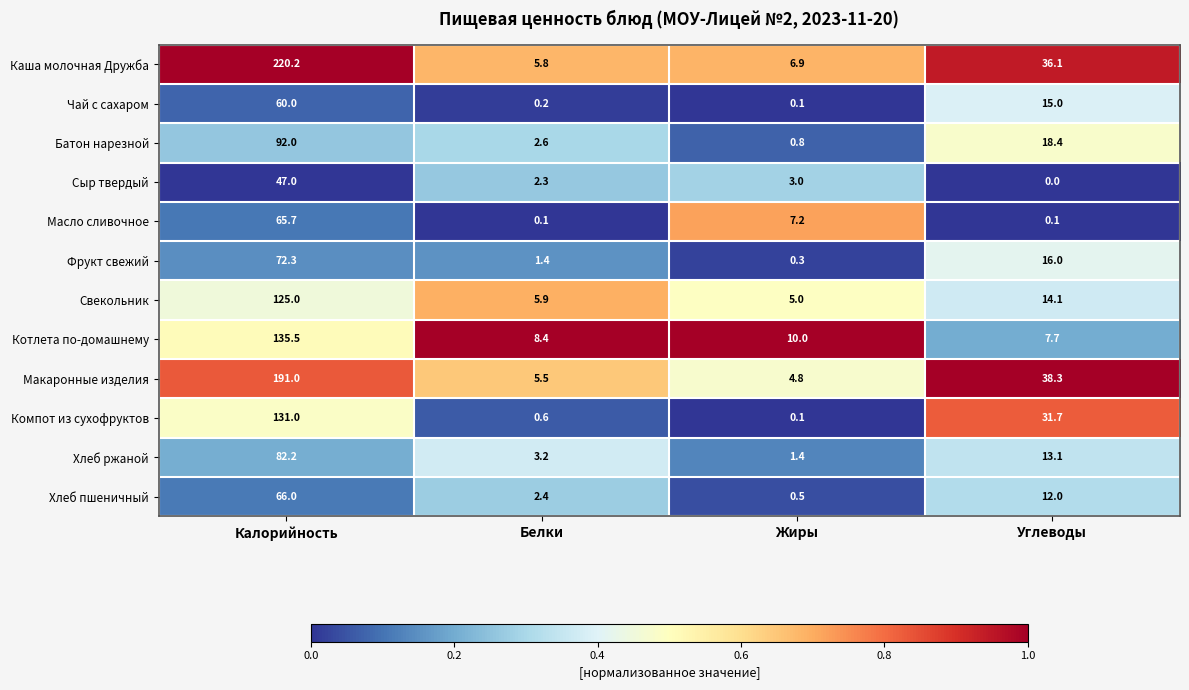

What is the sum of the Батон нарезной values at Калорийность and Углеводы?

110.4